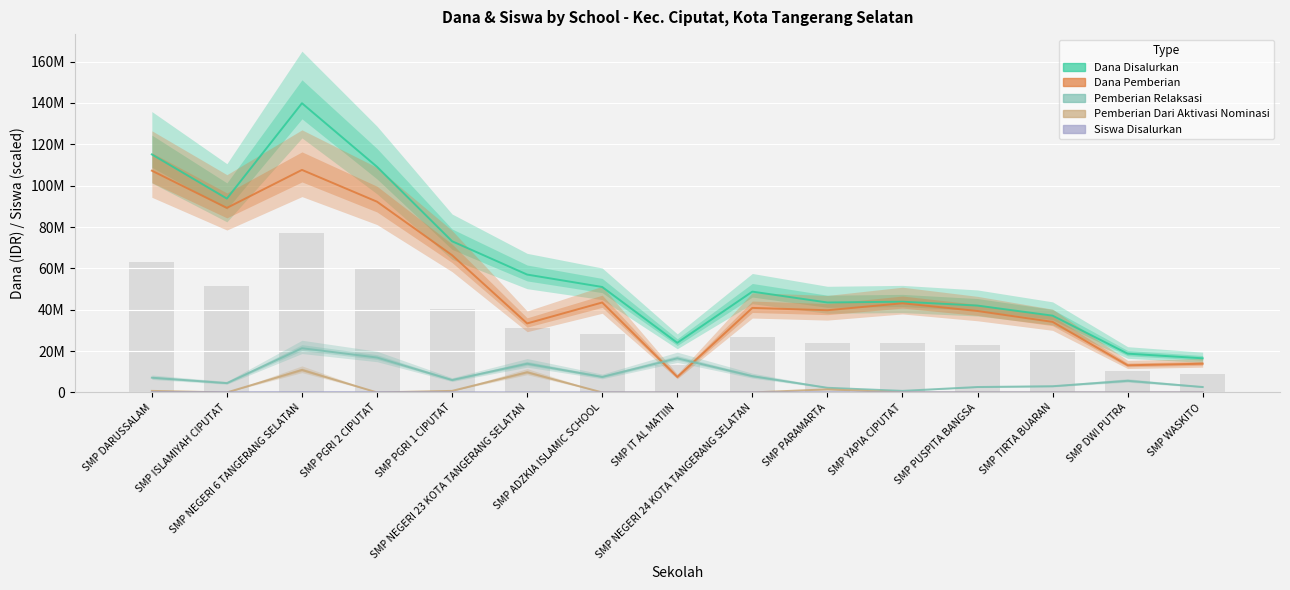

What is the label of the 12th bar from the right?

SMP PGRI 2 CIPUTAT